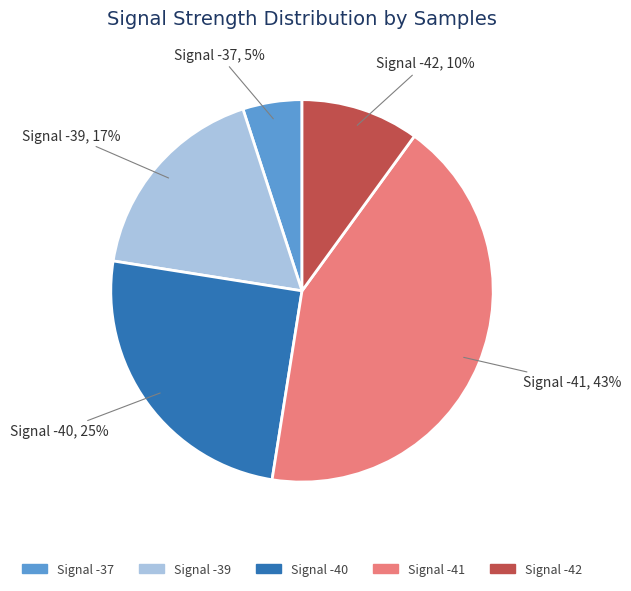

Does any single category account for the majority?

No